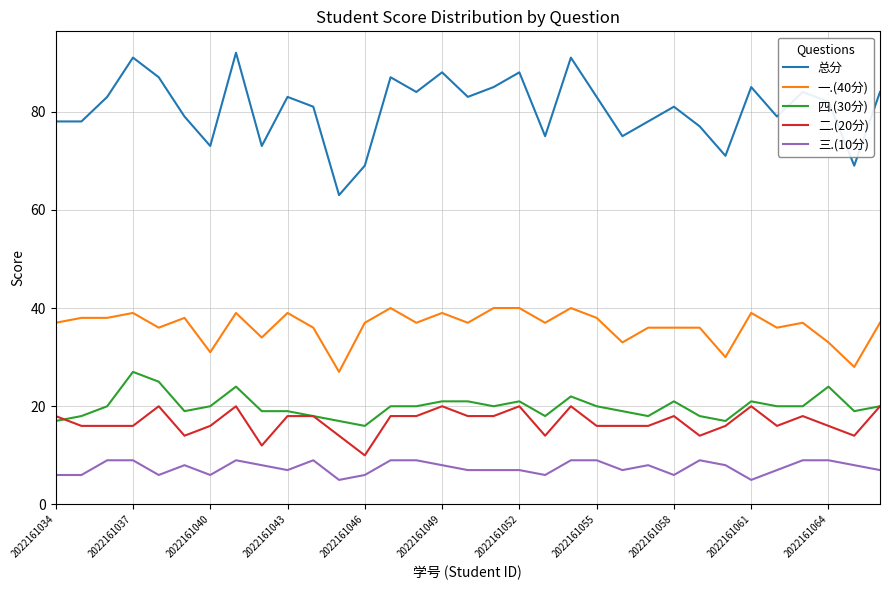

True or false: 三.(10分) and 四.(30分) cross at least once.

False